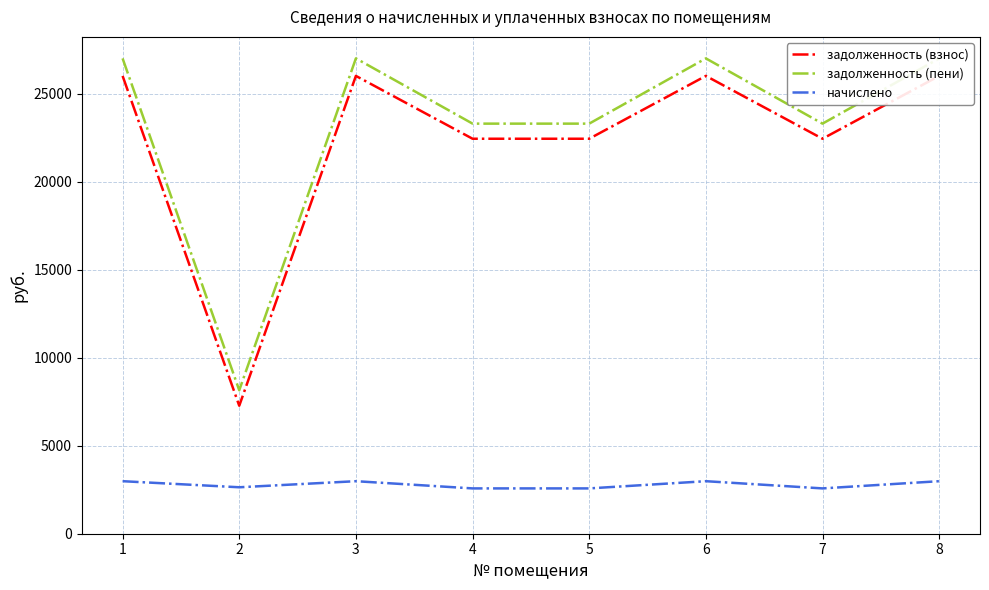

Between 1 and 8, which series saw the biggest shift?

задолженность (взнос)